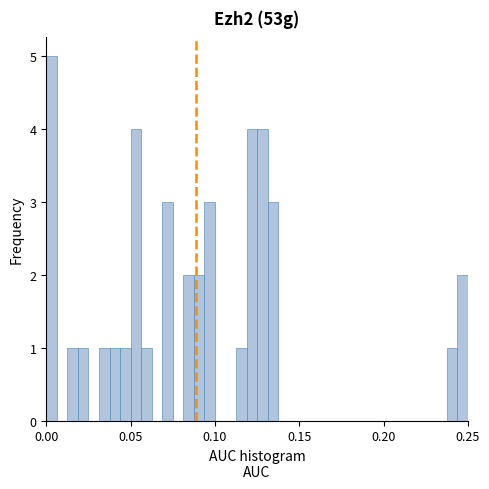

Around what value on the x-axis is the tallest bar? Give the approximate position of its centre, as read against the axis.

0.005